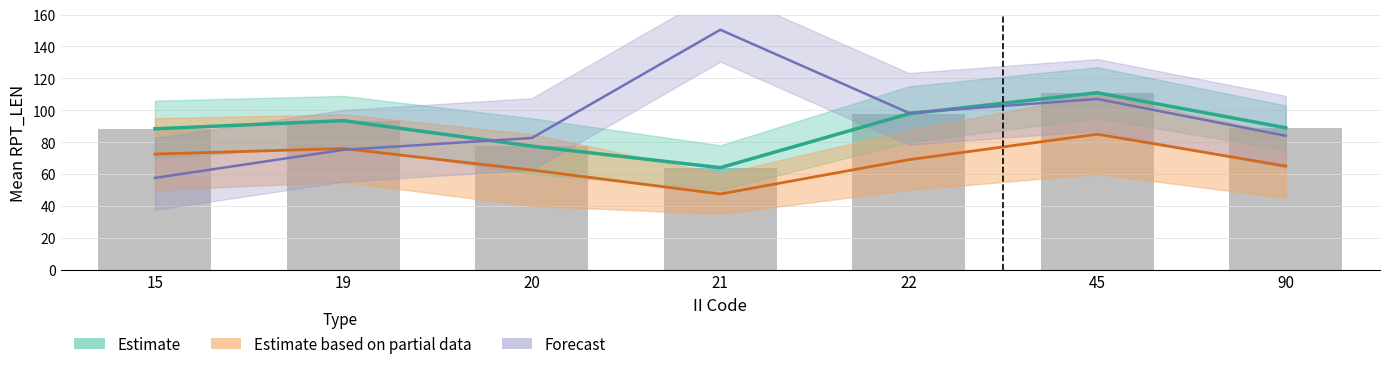

Reading right to left, list all the values displayed in this chart.

89.0	111.0	97.8	64.0	77.5	93.5	88.4